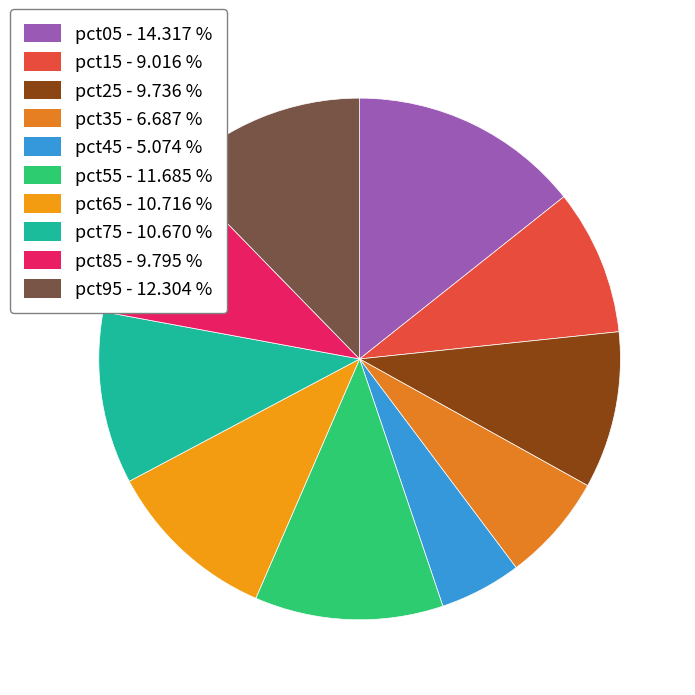

Do pct25 and pct45 together represent more than half of the pie?

No